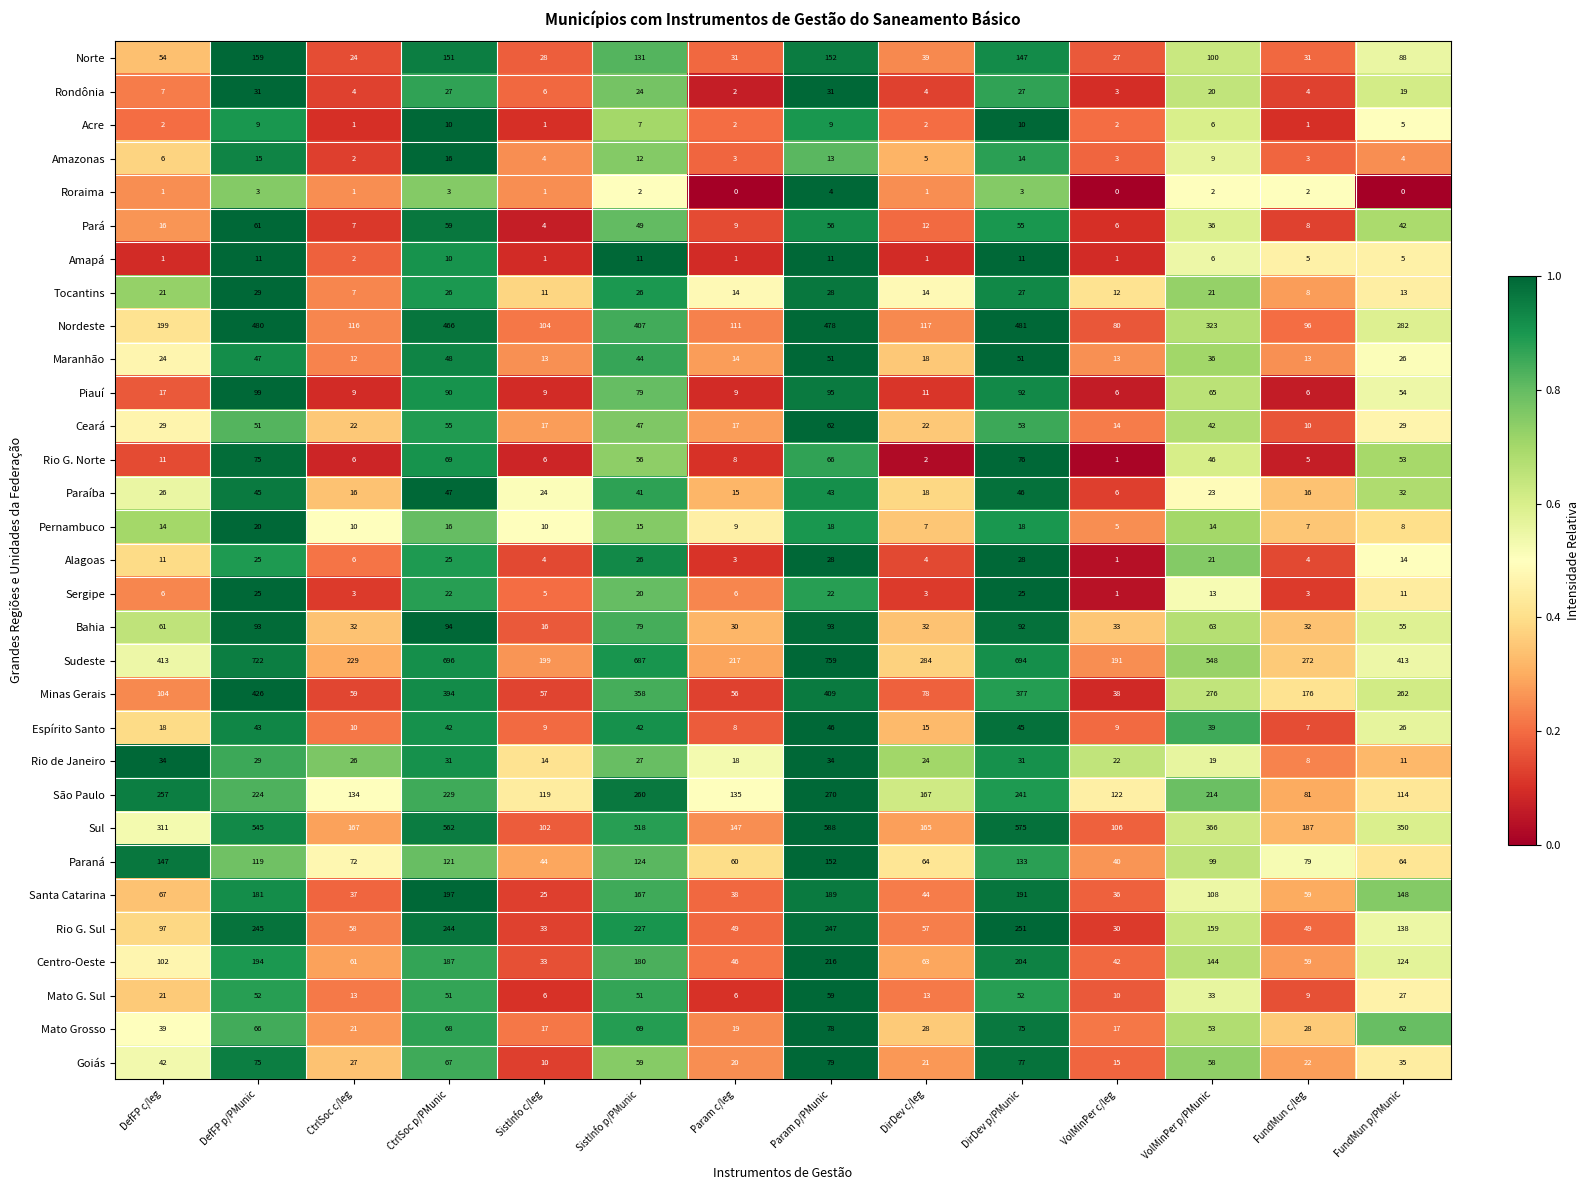

How many data points does each series have?

14